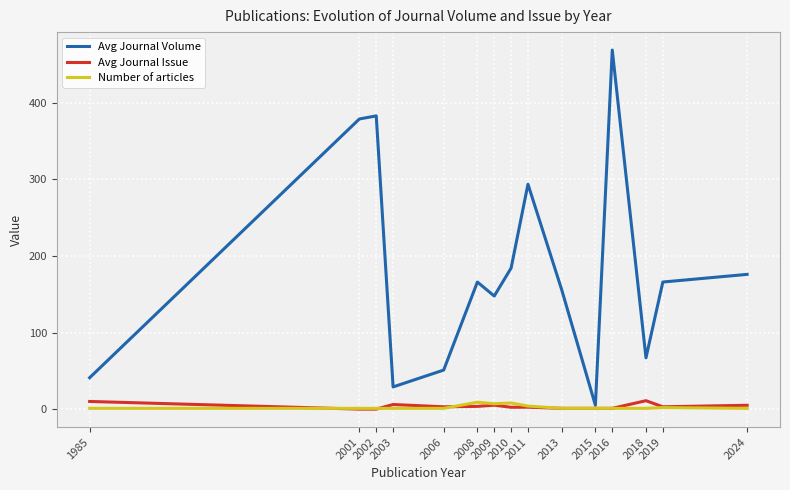

What is the maximum value for Avg Journal Volume?

469.0